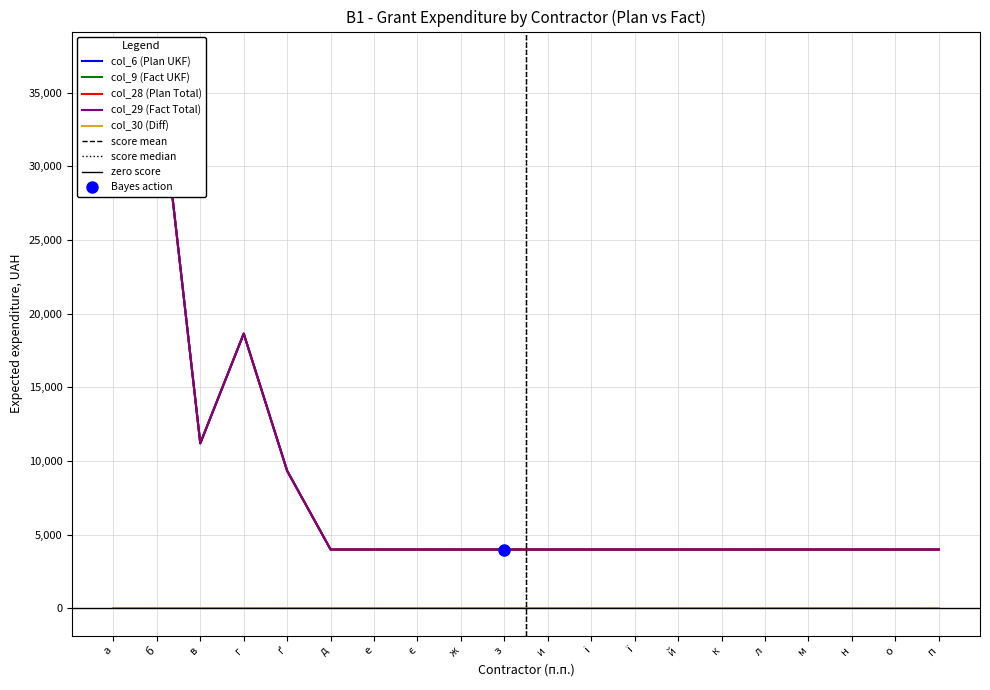

At which category does the chart reach its minimum across all series?

д